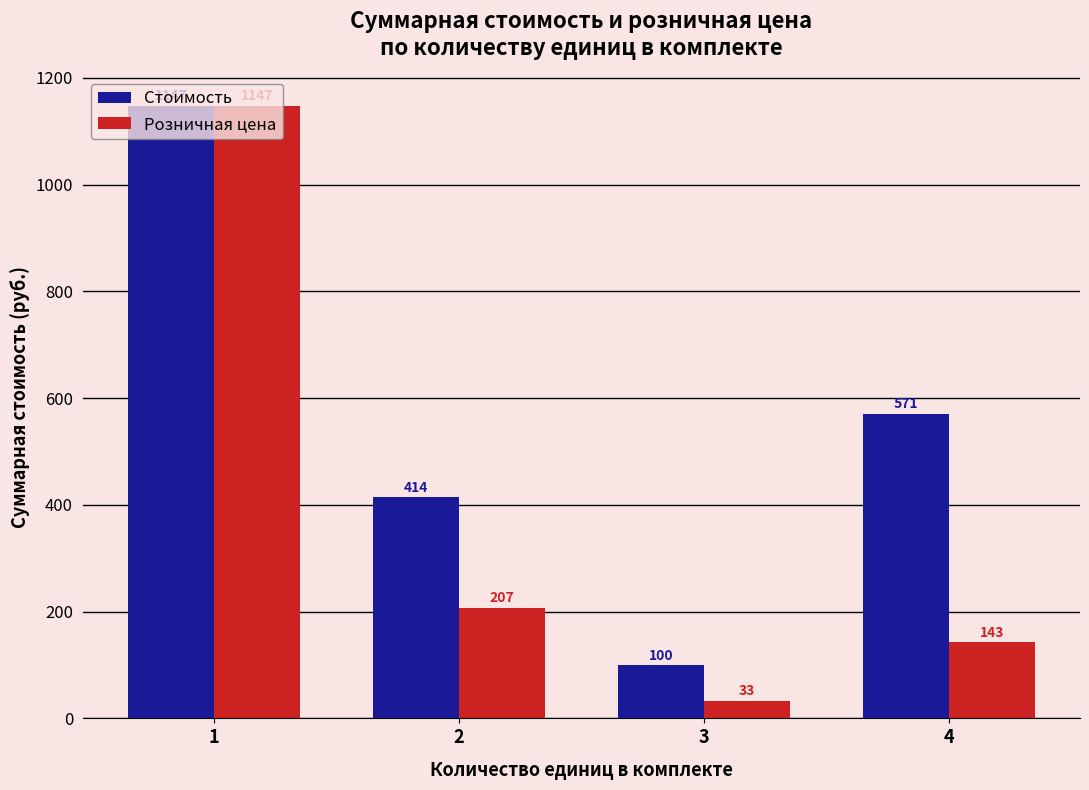

Between 1 and 2, which series saw the biggest shift?

Розничная цена